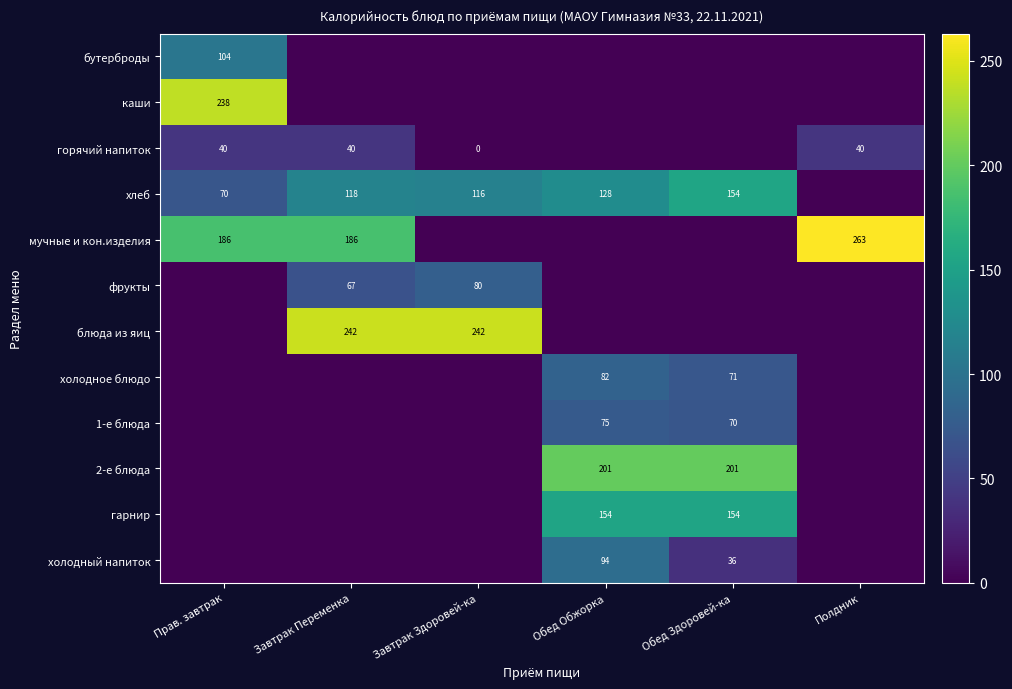

What is the sum of the хлеб values at Завтрак Здоровей-ка and Обед Здоровей-ка?

270